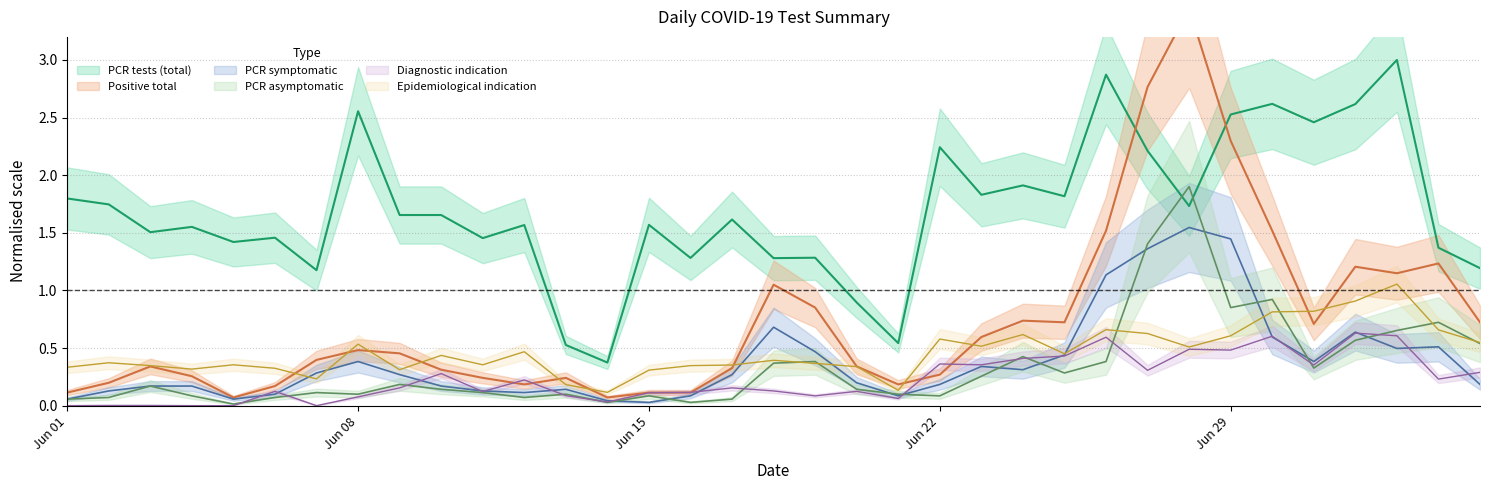

How many lines are shown in the chart?

6